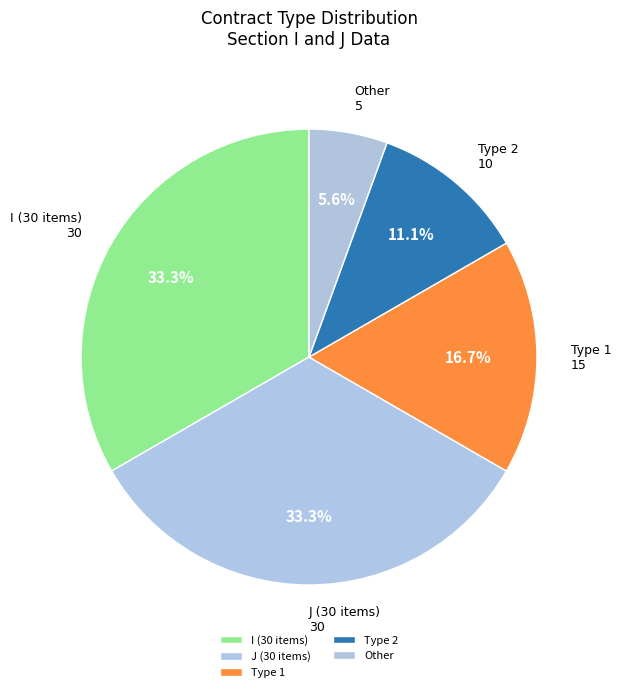

Count the number of slices in the pie.

5